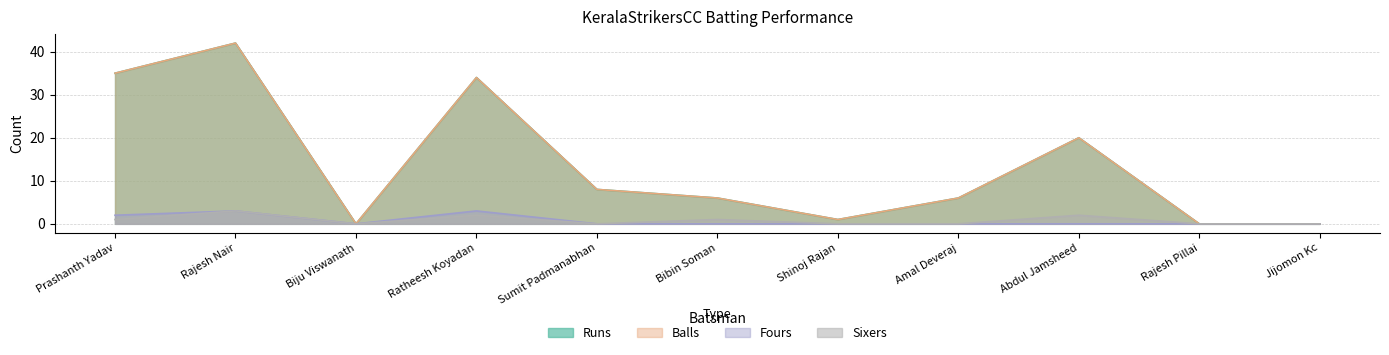

Where is the first local maximum for Fours?

Rajesh Nair